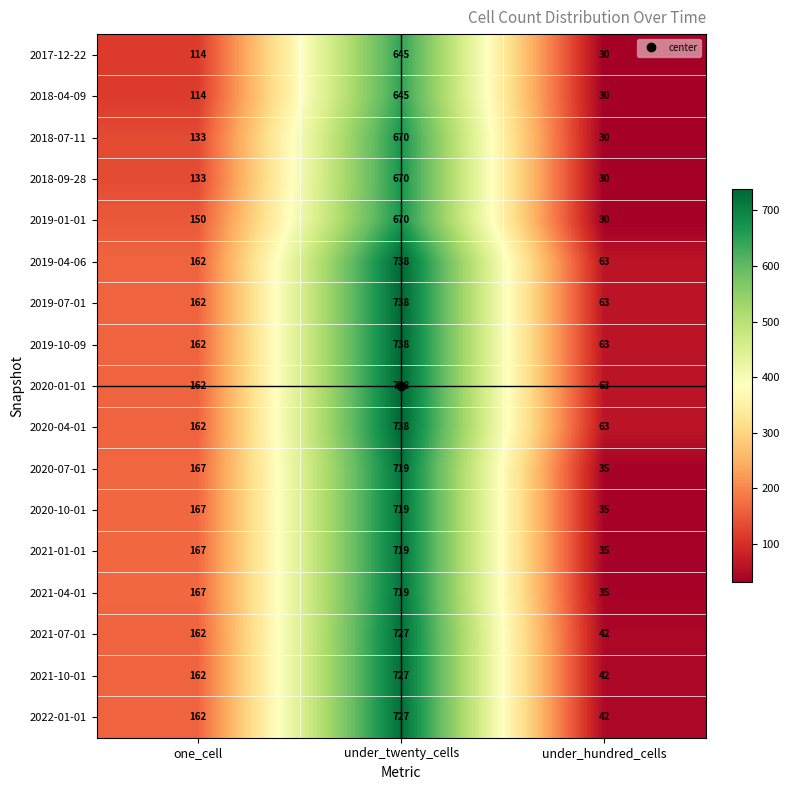

Is the value of 2019-07-01 at one_cell greater than the value of 2021-04-01 at under_twenty_cells?

No